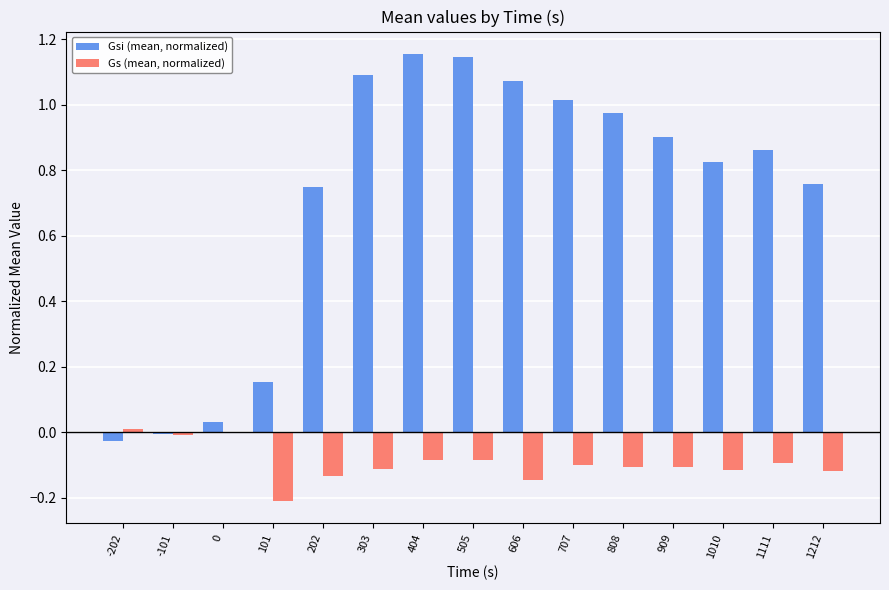

Which series changed the most between 505 and 1010?

Gsi (mean, normalized)